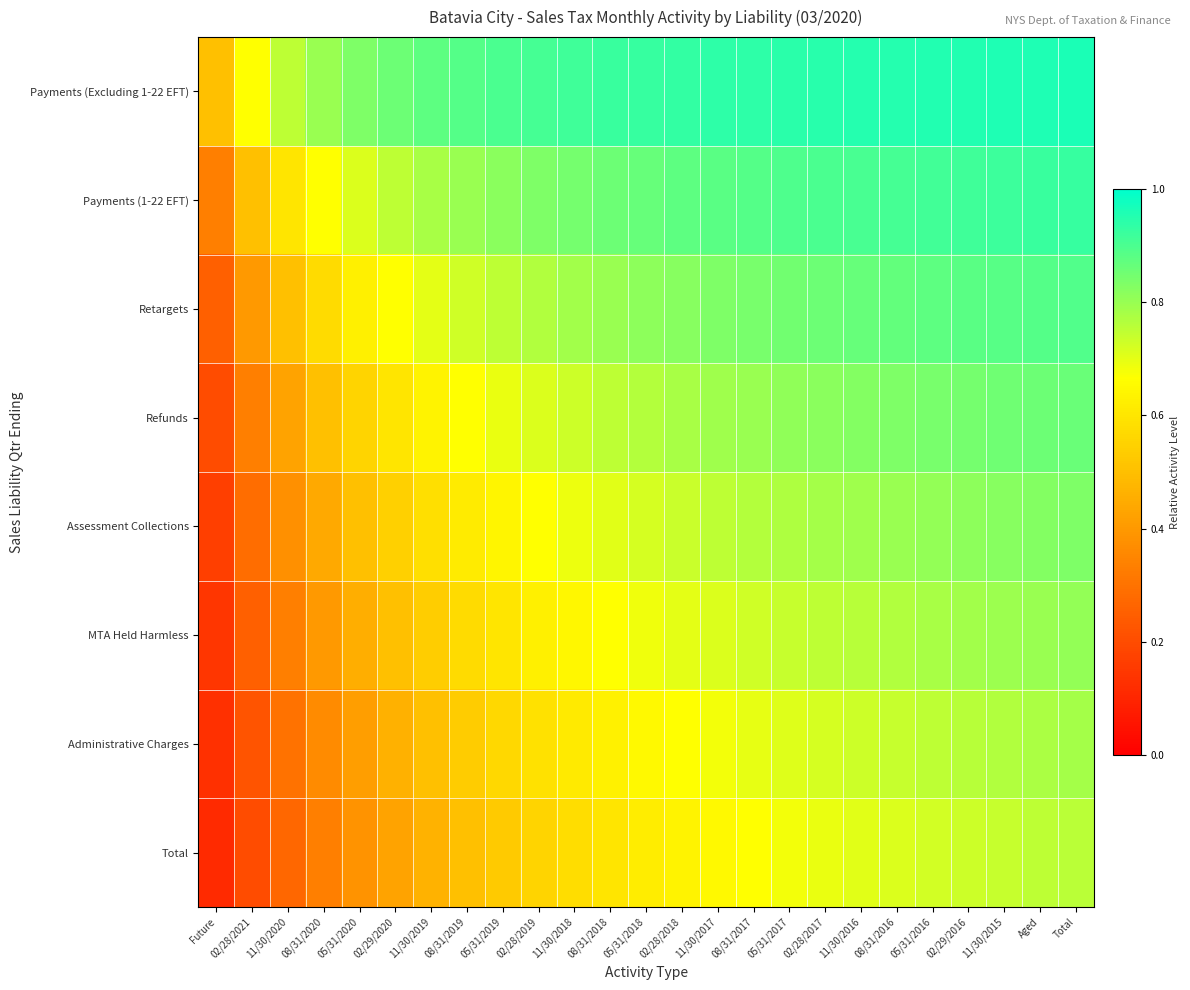

How many series are shown in this chart?

8